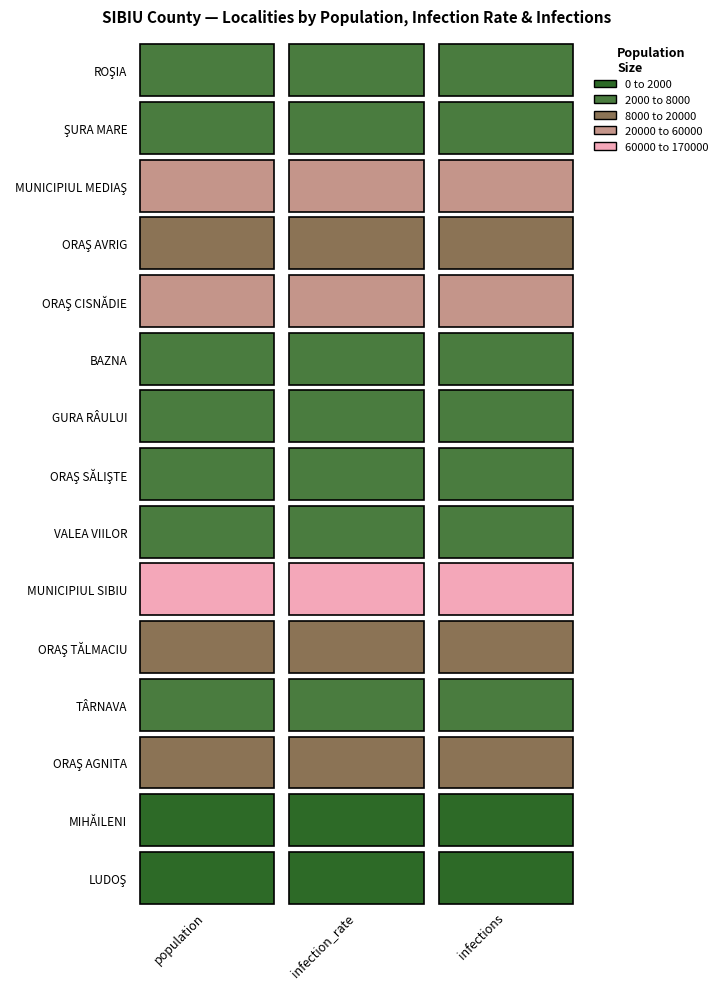

Where is MUNICIPIUL MEDIAŞ nearest to the value 27405?

2